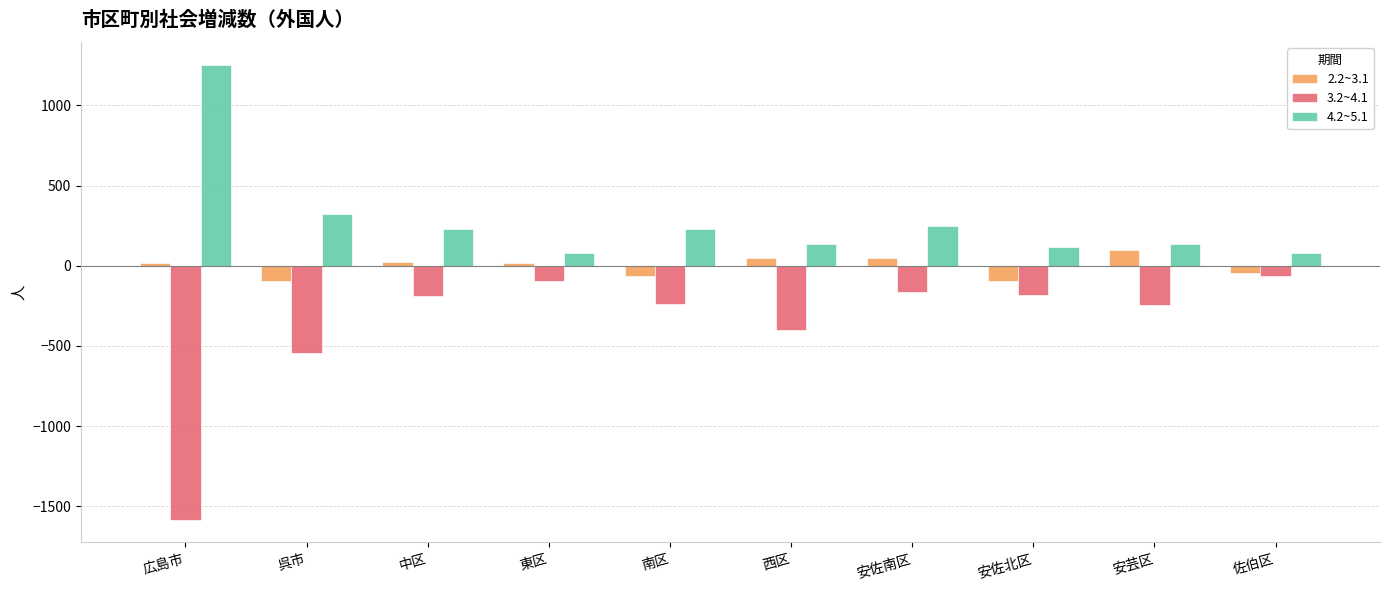

What is the label of the 8th bar from the left?

安佐北区